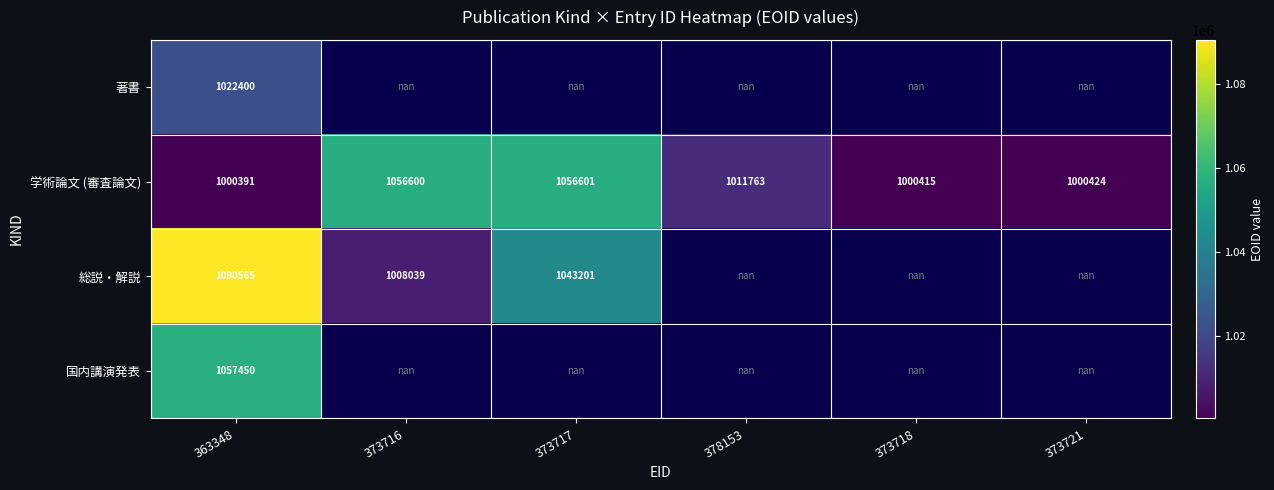

The value of 総説・解説 at 363348 is 1090565.0. True or false?

True